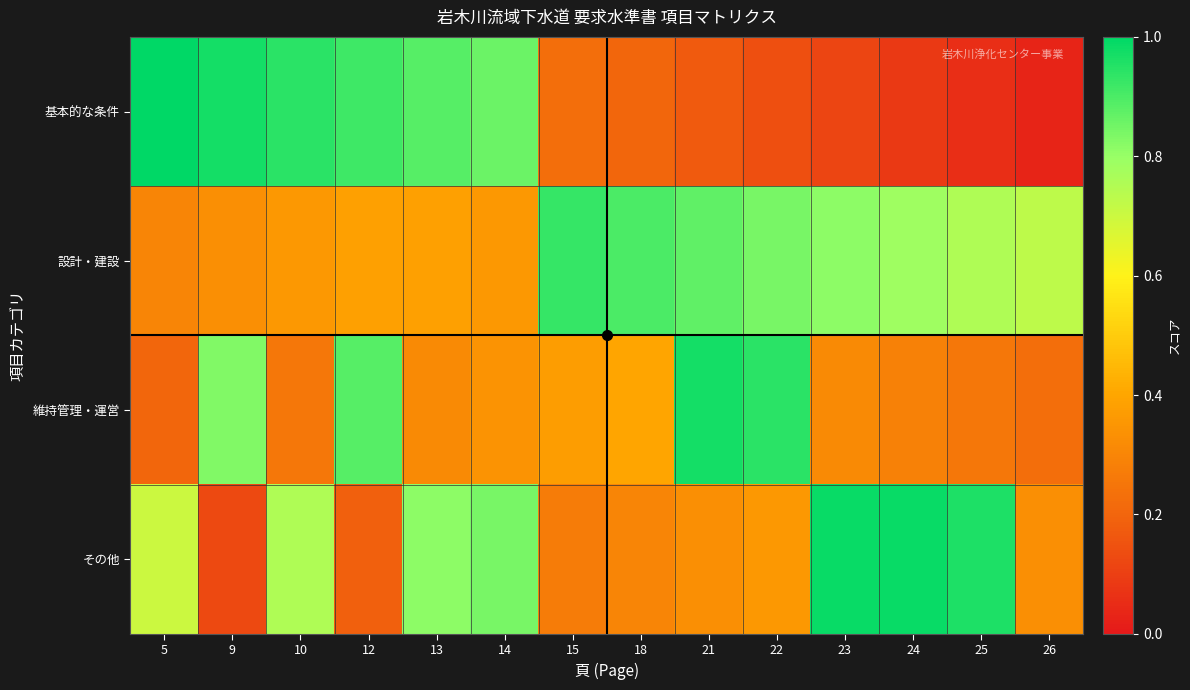

Reading left to right, transcribe all the data shown in this chart.

基本的な条件: 5=1.0	9=1.0	10=0.9	12=0.9	13=0.9	14=0.9	15=0.2	18=0.2	21=0.2	22=0.1	23=0.1	24=0.1	25=0.1	26=0.0
設計・建設: 5=0.3	9=0.3	10=0.4	12=0.4	13=0.4	14=0.4	15=0.9	18=0.9	21=0.9	22=0.8	23=0.8	24=0.8	25=0.8	26=0.7
維持管理・運営: 5=0.2	9=0.8	10=0.3	12=0.9	13=0.3	14=0.3	15=0.4	18=0.4	21=1.0	22=0.9	23=0.3	24=0.3	25=0.3	26=0.2
その他: 5=0.7	9=0.1	10=0.8	12=0.2	13=0.8	14=0.8	15=0.3	18=0.3	21=0.3	22=0.4	23=1.0	24=1.0	25=1.0	26=0.3